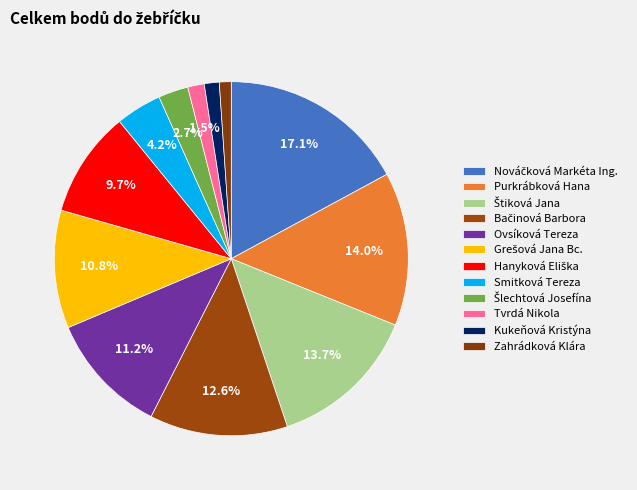

How many segments does this pie chart have?

12